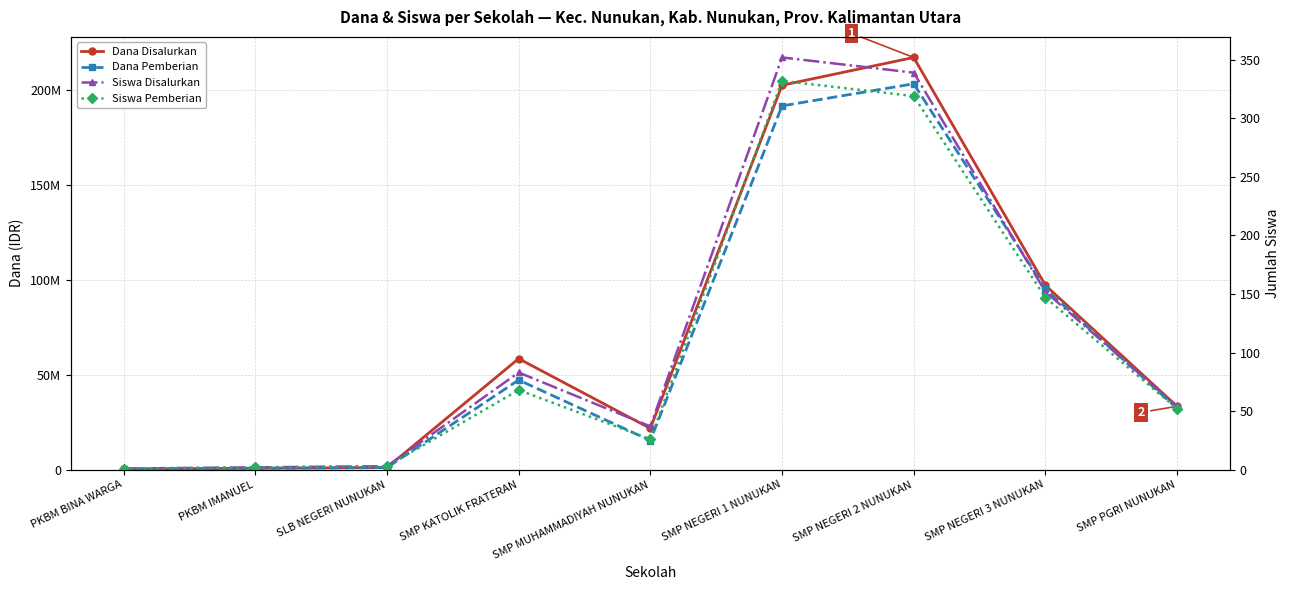

At which category is the sum across all series the highest?

SMP NEGERI 2 NUNUKAN